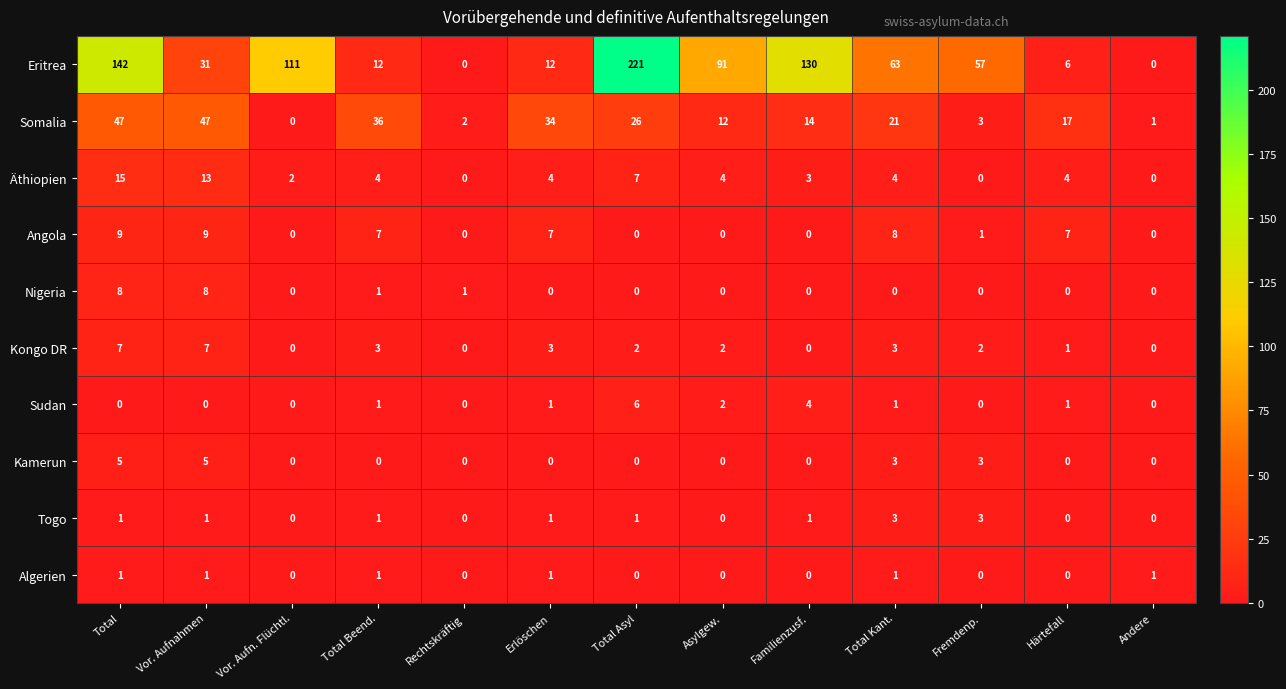

At which category is the sum across all series the highest?

Total Asyl